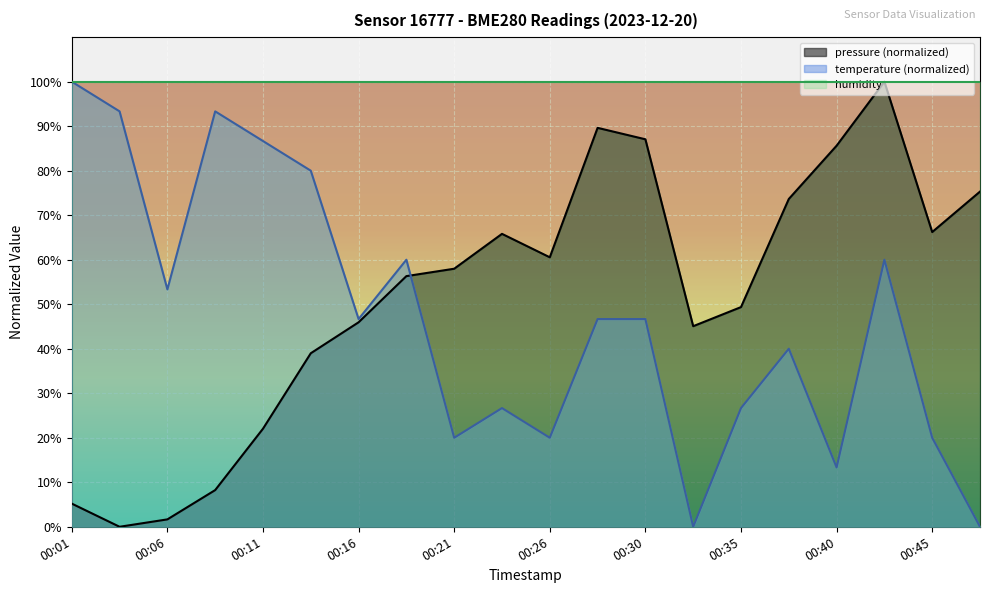

At which category does temperature reach its first local peak?

00:08